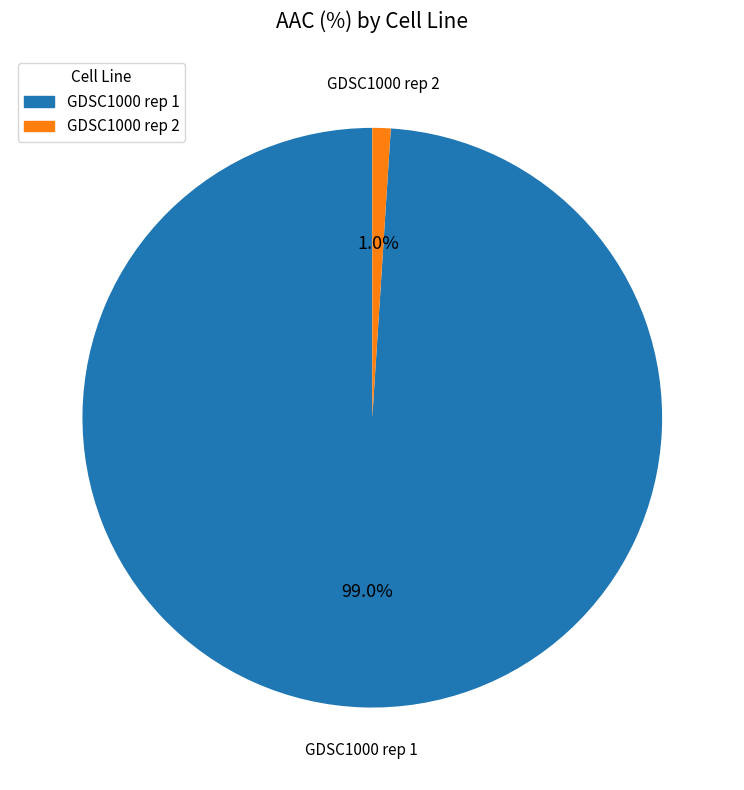

True or false: GDSC1000 rep 1 accounts for 99% of the total.

True